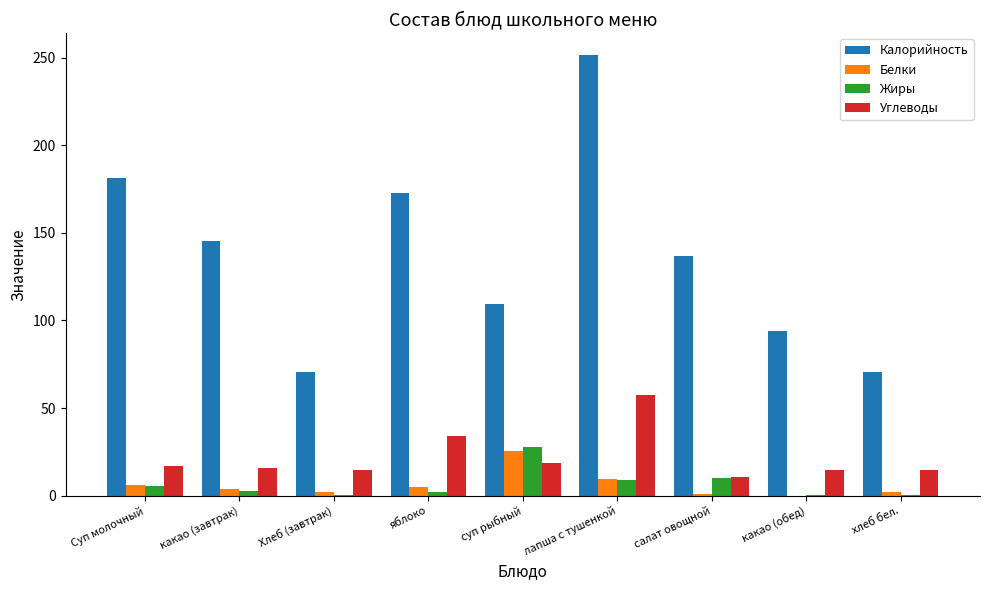

What is the total value across all series at какао (завтрак)?

166.9